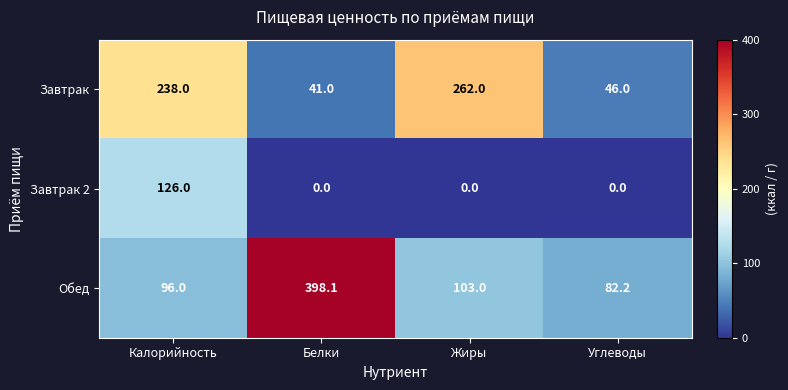

Between Жиры and Углеводы, which series saw the biggest shift?

Завтрак